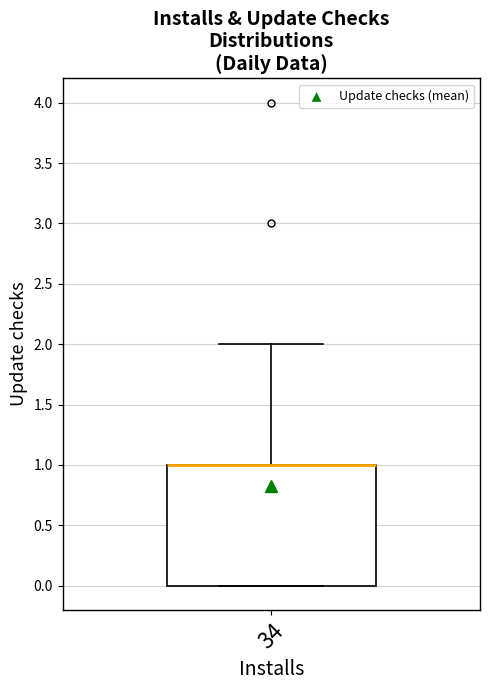

Transcribe this box plot: give where the median line is, the range the box spans, and where the two whiskers end, as read against the y-axis. The values are not printed on the chart, so give them approximately, as read against the axis.

median 1 (drawn on the box's upper edge), box 0 to 1, whiskers 0 to 2